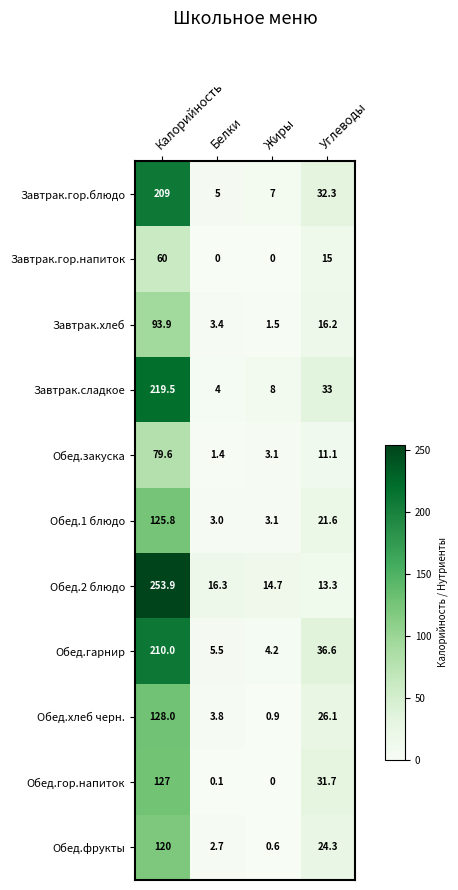

What is the sum of all Обед.2 блюдо values?

298.2